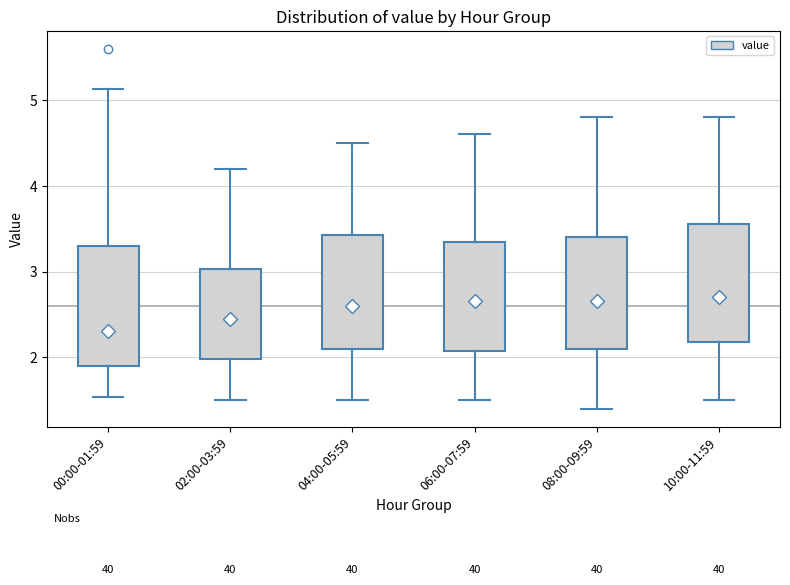

Reading left to right, transcribe this box plot: for each box, give where its median line is, the range the box spans, and where its two whiskers end, as read against the y-axis. The values are not printed on the chart, so give them approximately, as read against the axis.

00:00-01:59: median 2.3, box 1.9 to 3.3, whiskers 1.5 to 5.1
02:00-03:59: median 2.5, box 2.0 to 3.0, whiskers 1.5 to 4.2
04:00-05:59: median 2.6, box 2.1 to 3.4, whiskers 1.5 to 4.5
06:00-07:59: median 2.7, box 2.1 to 3.4, whiskers 1.5 to 4.6
08:00-09:59: median 2.7, box 2.1 to 3.4, whiskers 1.4 to 4.8
10:00-11:59: median 2.7, box 2.2 to 3.6, whiskers 1.5 to 4.8